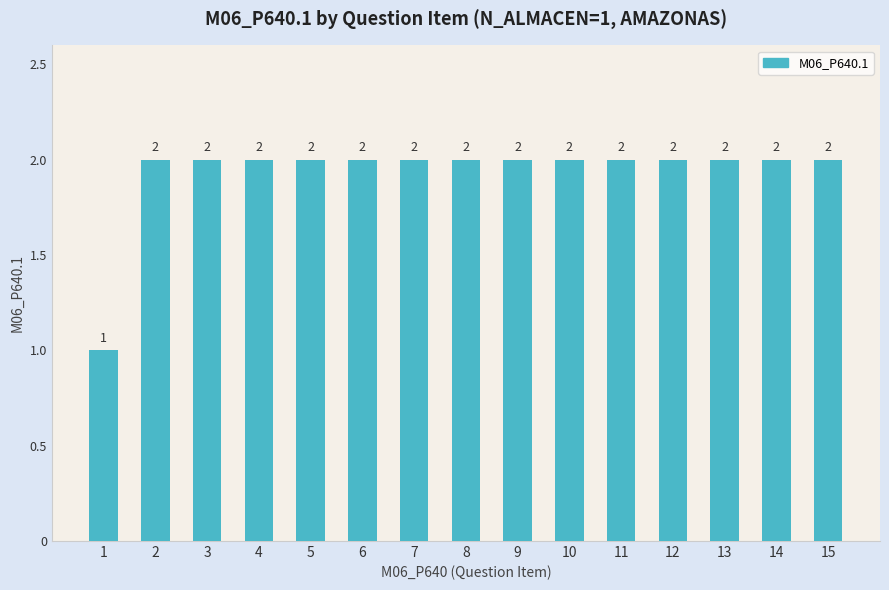

Reading left to right, extract all data points from this chart.

1=1	2=2	3=2	4=2	5=2	6=2	7=2	8=2	9=2	10=2	11=2	12=2	13=2	14=2	15=2